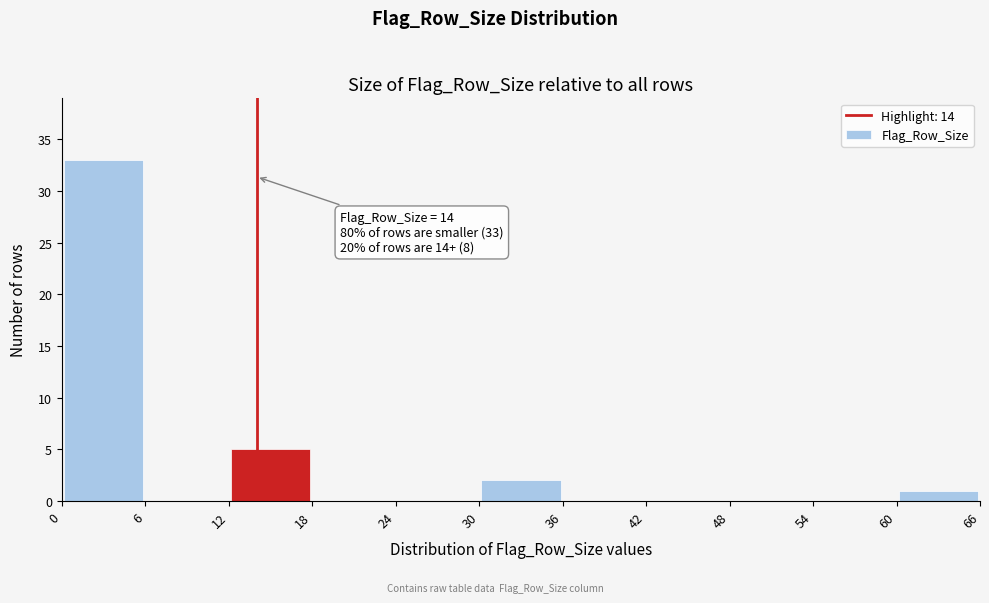

Over which range of the x-axis is the bar tallest?

0 to 6